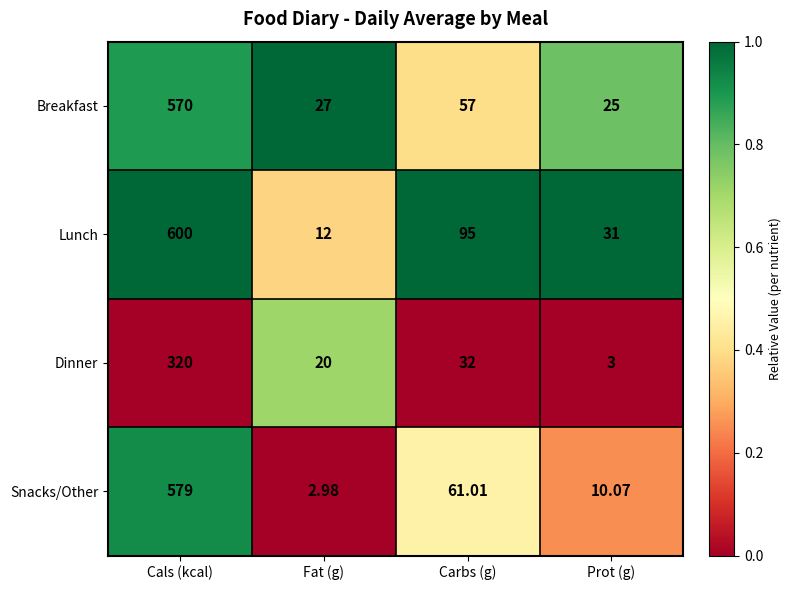

At Carbs (g), list the series in order from largest to smallest.

Lunch, Snacks/Other, Breakfast, Dinner